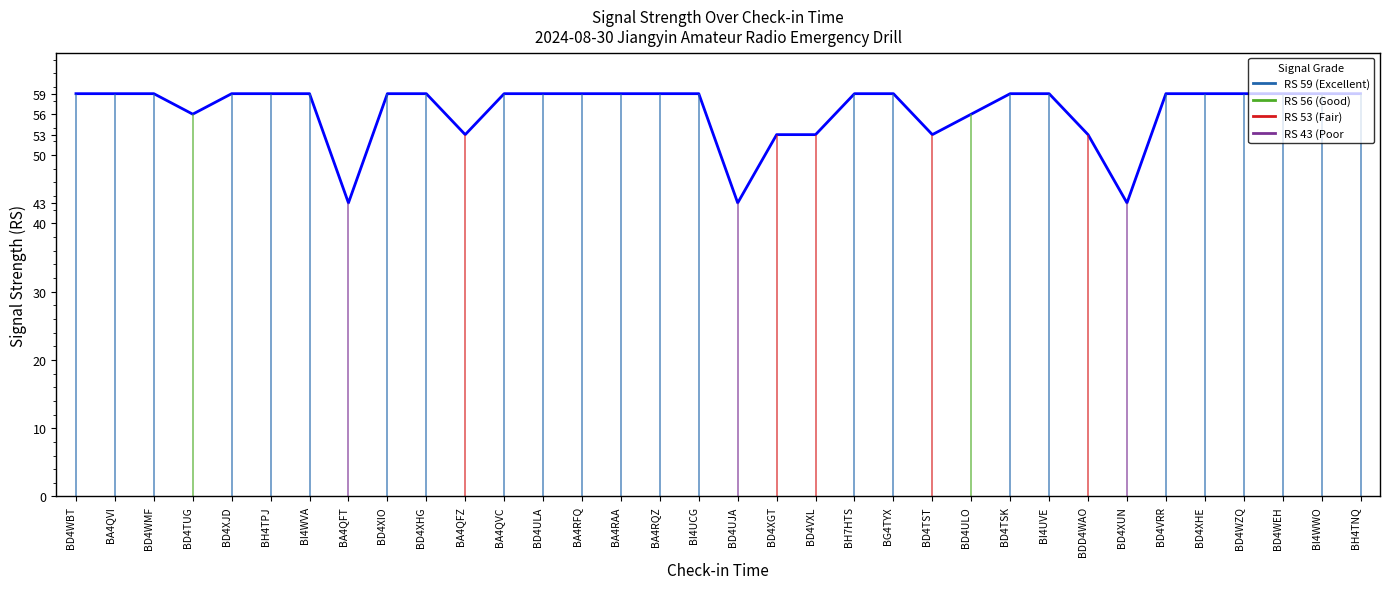

Reading left to right, what are all the values shown in this chart?

59	59	59	56	59	59	59	43	59	59	53	59	59	59	59	59	59	43	53	53	59	59	53	56	59	59	53	43	59	59	59	59	59	59